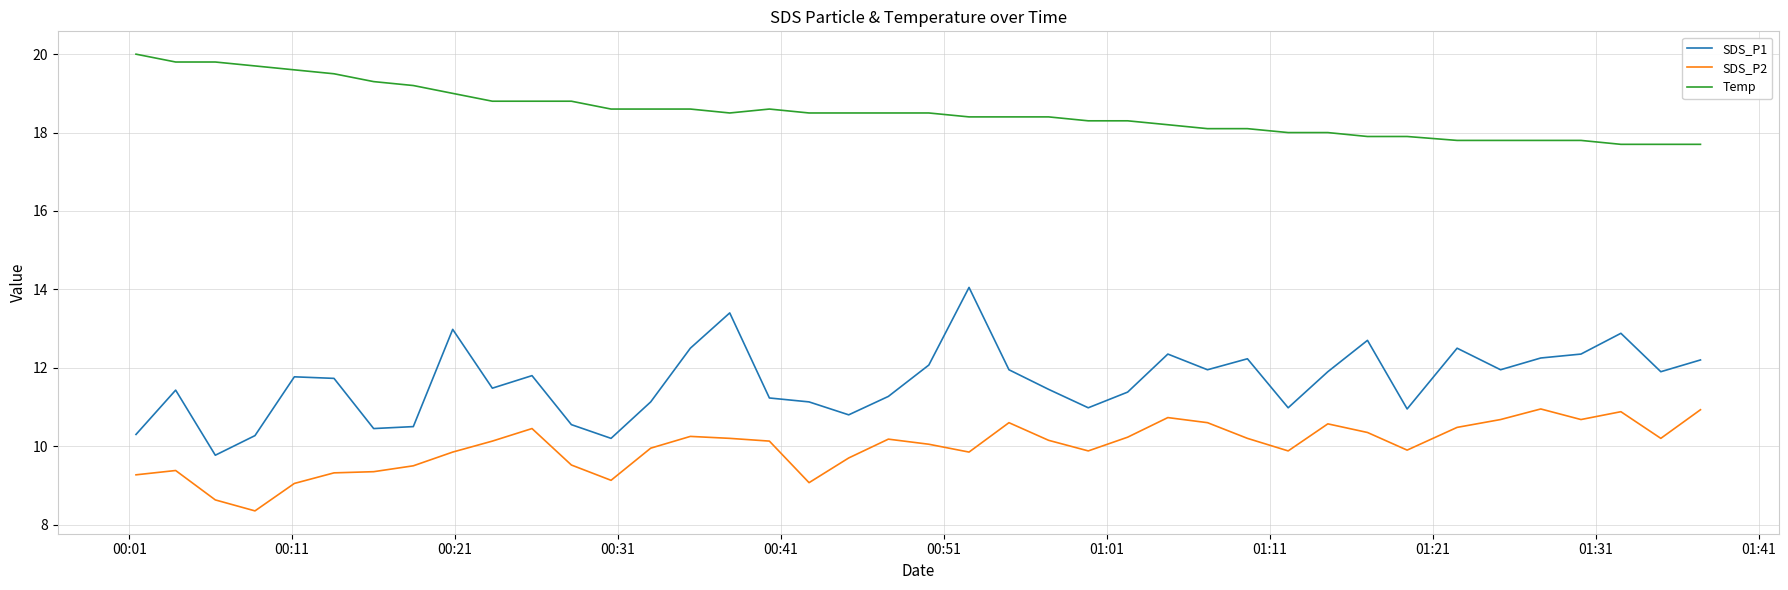

Which series has the largest range (max minus min)?

SDS_P1